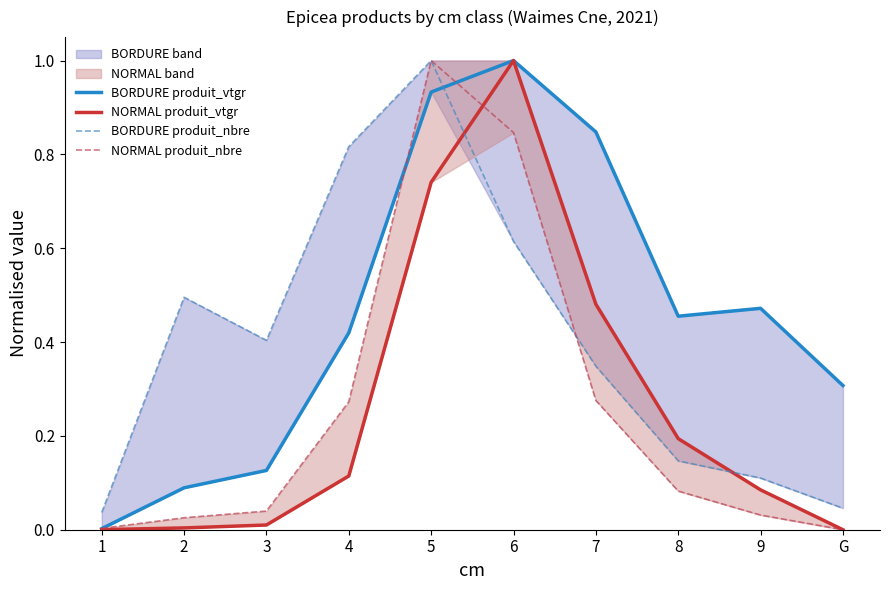

Reading right to left, extract all data points from this chart.

BORDURE produit_vtgr: 0.3	0.5	0.5	0.8	1.0	0.9	0.4	0.1	0.1	0.0
NORMAL produit_vtgr: 0.0	0.1	0.2	0.5	1.0	0.7	0.1	0.0	0.0	0.0
BORDURE produit_nbre: 0.0	0.1	0.1	0.3	0.6	1.0	0.8	0.4	0.5	0.0
NORMAL produit_nbre: 0.0	0.0	0.1	0.3	0.8	1.0	0.3	0.0	0.0	0.0